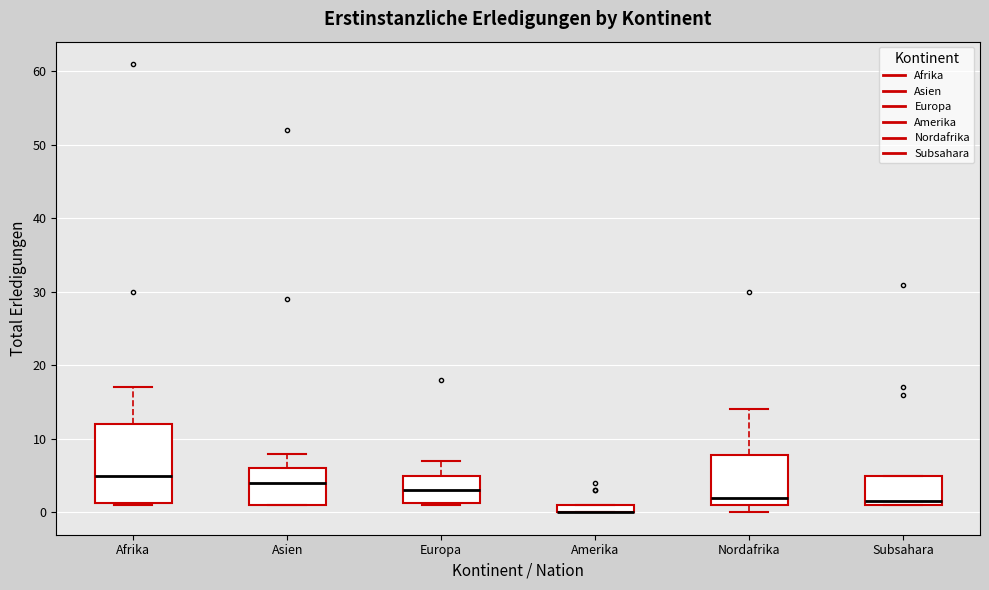

Where does the upper whisker of the box for Afrika end on the y-axis? The values are not printed on the chart, so give them approximately, as read against the axis.

17